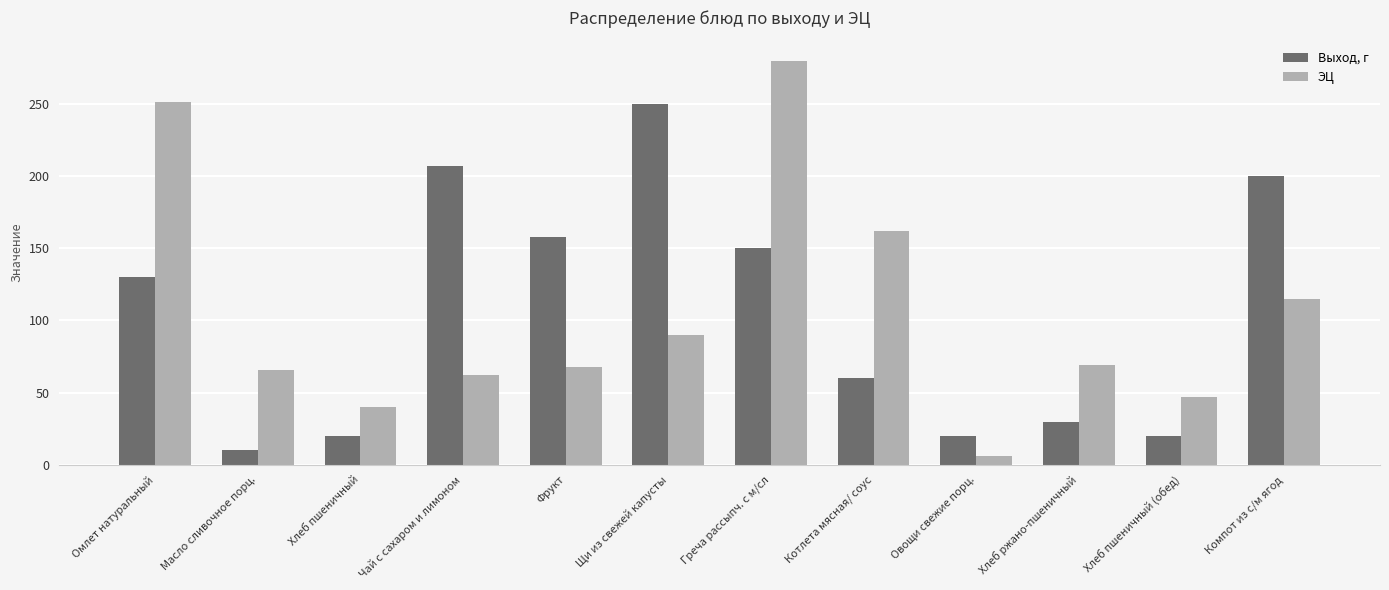

Is the value of Выход, г at Фрукт greater than the value of ЭЦ at Щи из свежей капусты?

Yes